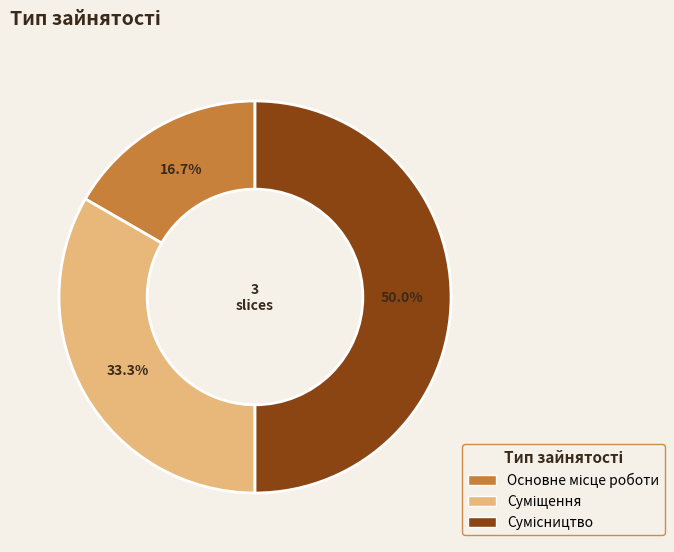

How much of the chart is everything except Суміщення?

66.7%